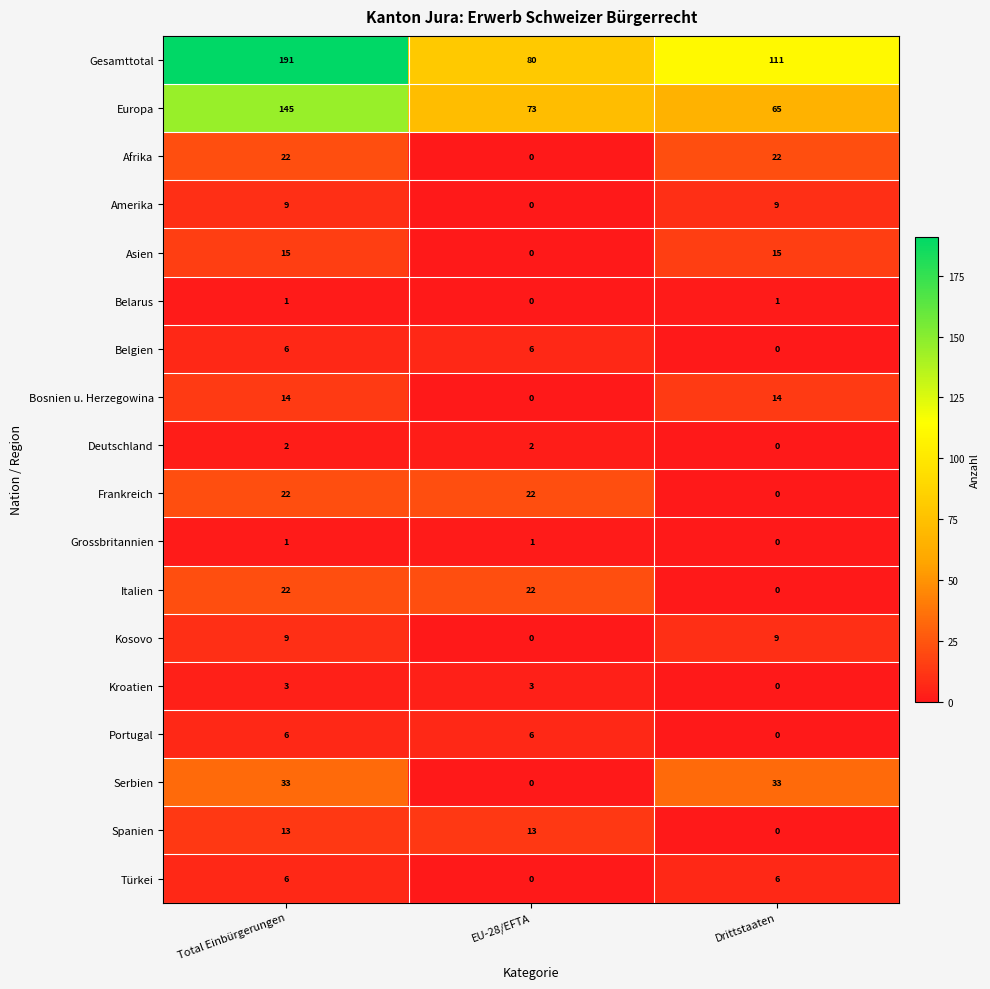

True or false: Serbien has a value of 16 at Total Einbürgerungen.

False